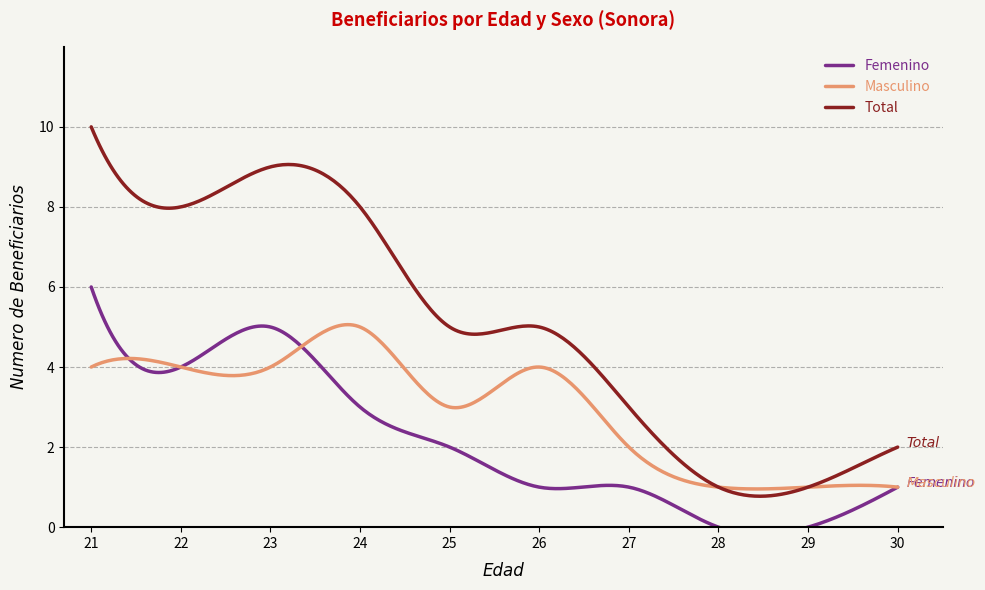

Reading left to right, what are all the values shown in this chart?

Femenino: 21=6	22=4	23=5	24=3	25=2	26=1	27=1	28=0	29=0	30=1
Masculino: 21=4	22=4	23=4	24=5	25=3	26=4	27=2	28=1	29=1	30=1
Total: 21=10	22=8	23=9	24=8	25=5	26=5	27=3	28=1	29=1	30=2